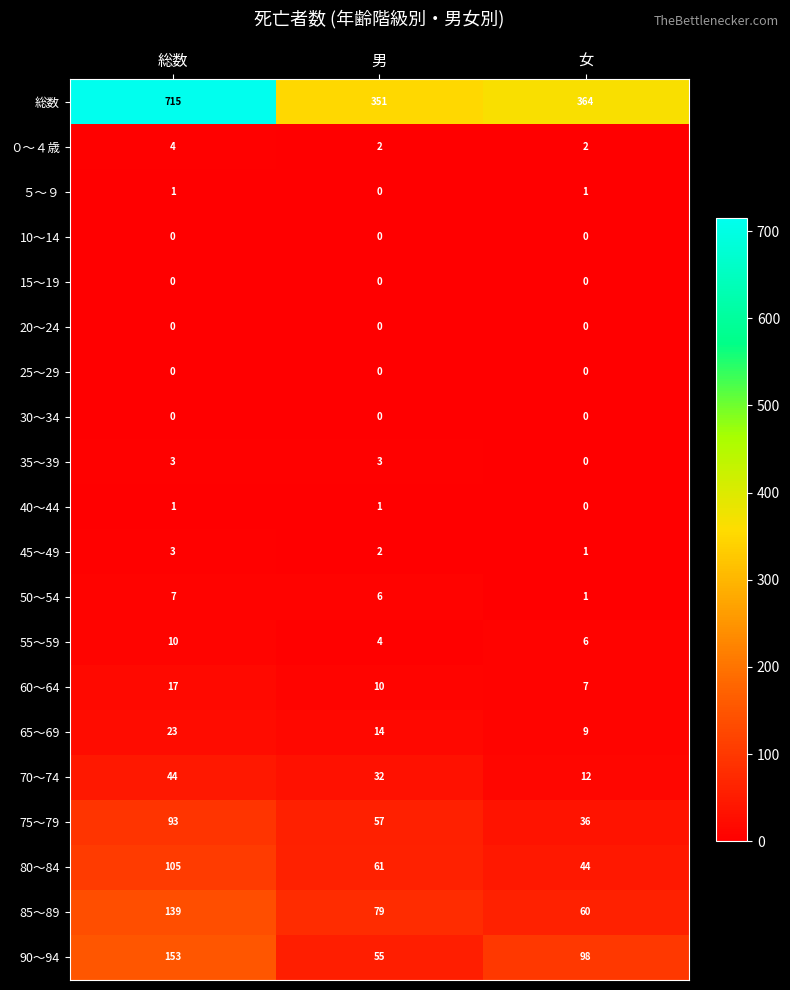

Count the 85～89 values in the range 60 to 139.

3